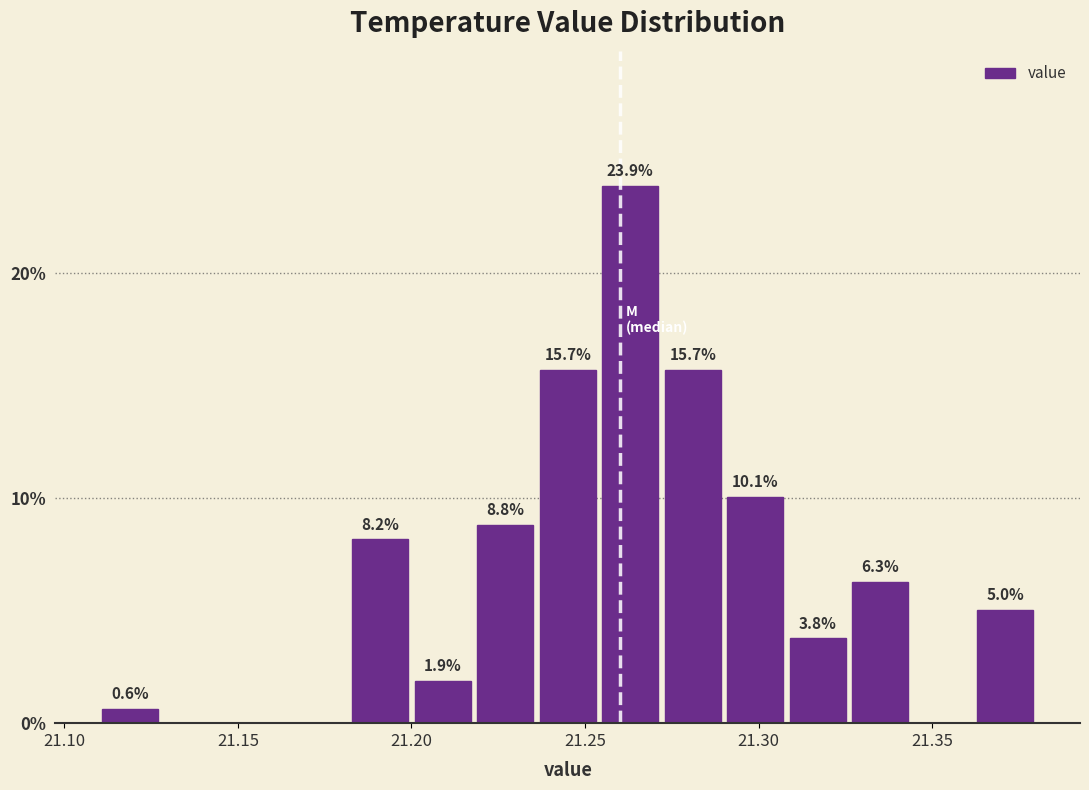

Read against the x-axis, roughly where is the centre of the tallest bar?

21.265